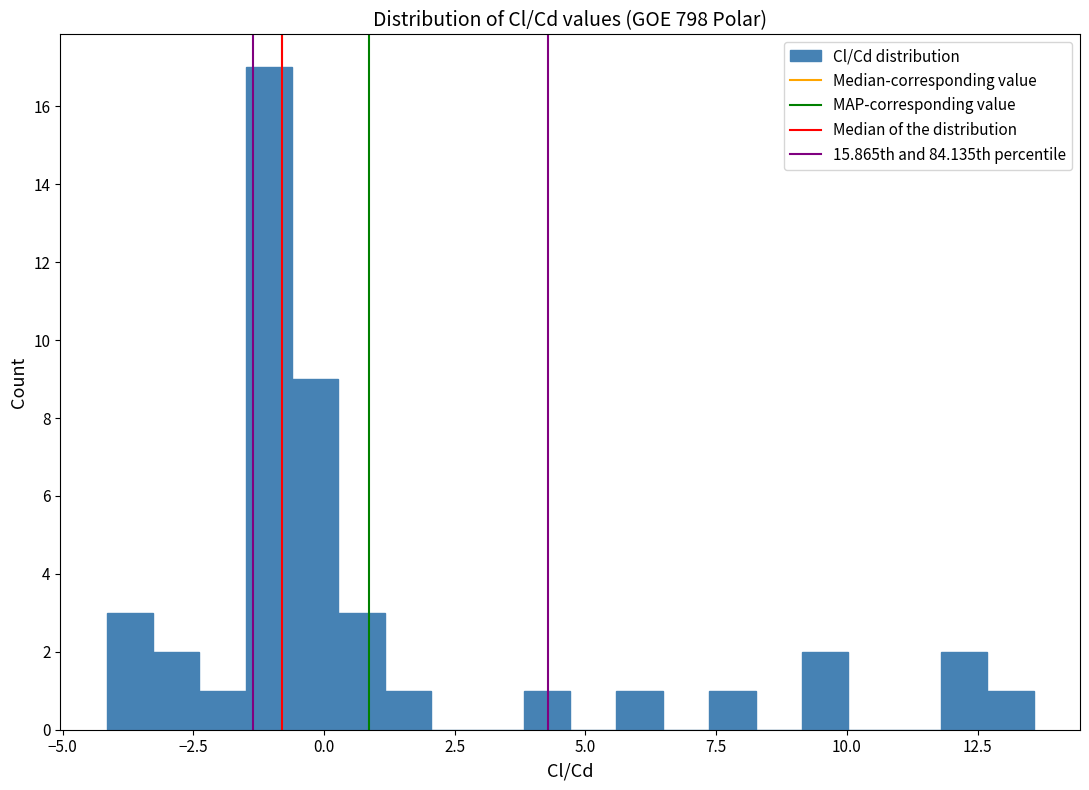

Around what value on the x-axis is the tallest bar? Give the approximate position of its centre, as read against the axis.

-1.0